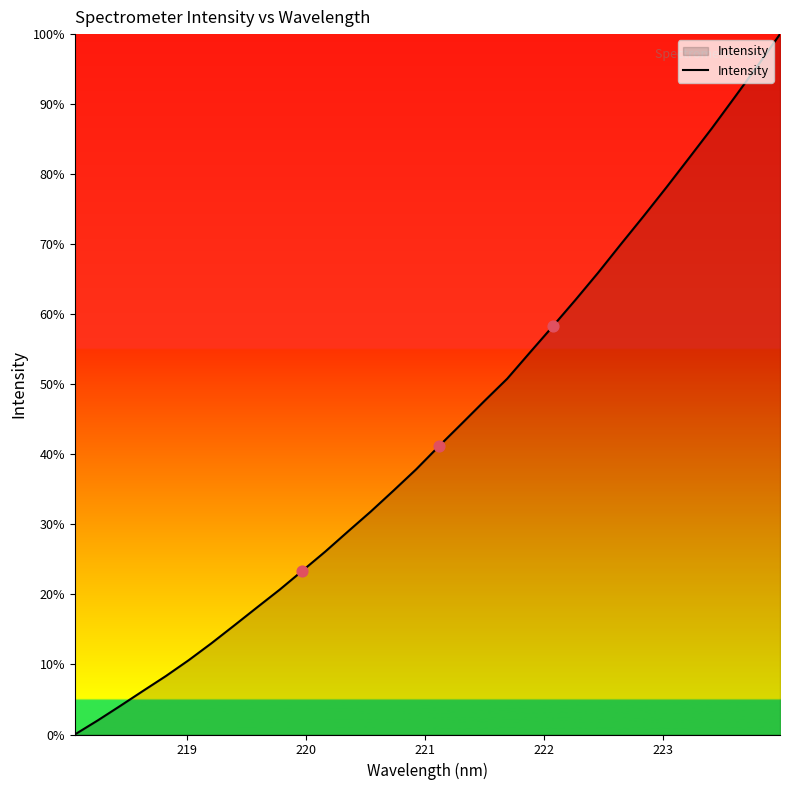

What is the maximum value shown in the chart?

100.0